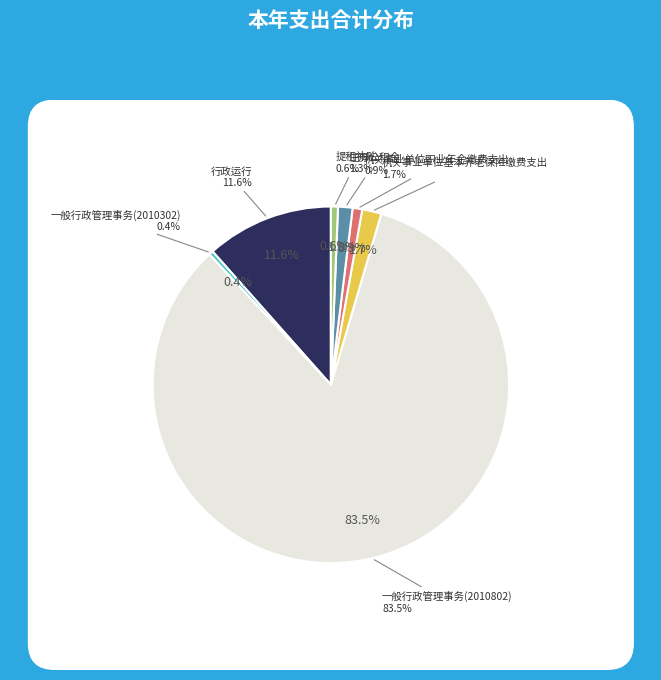

What is the change in value from 行政运行 to 机关事业单位基本养老保险缴费支出?

-101622.5